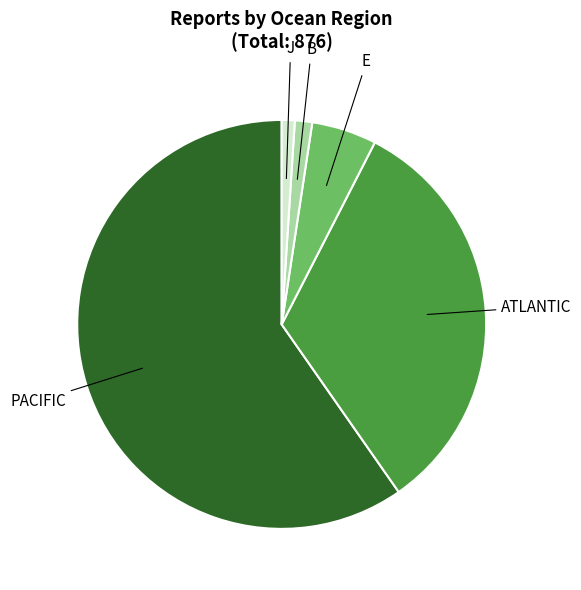

Which slice is the largest?

PACIFIC